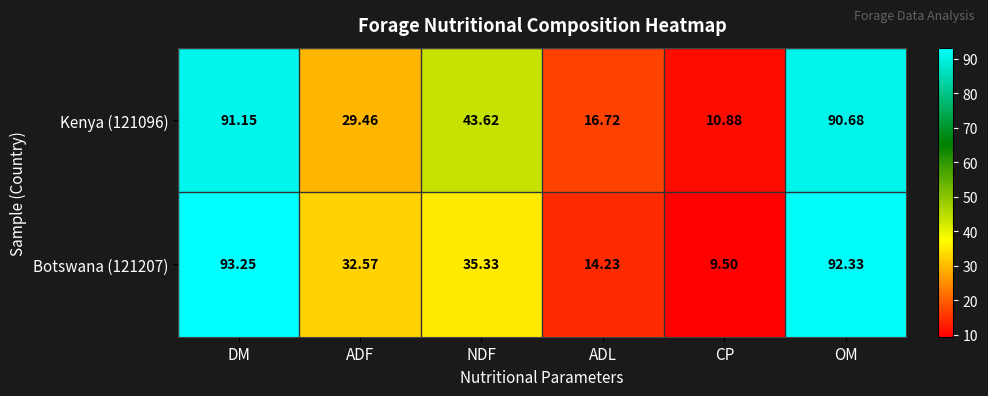

Rank the categories by Botswana (121207) value from highest to lowest.

DM, OM, NDF, ADF, ADL, CP